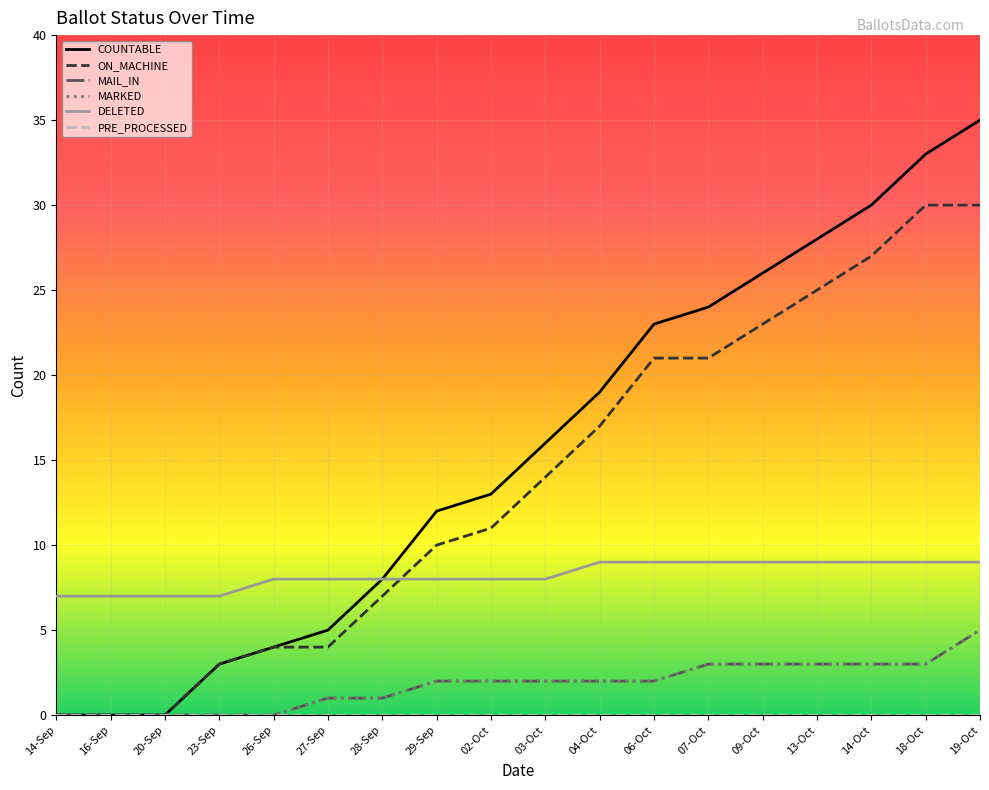

True or false: MAIL_IN has more than 2 points higher than both neighbors.

False